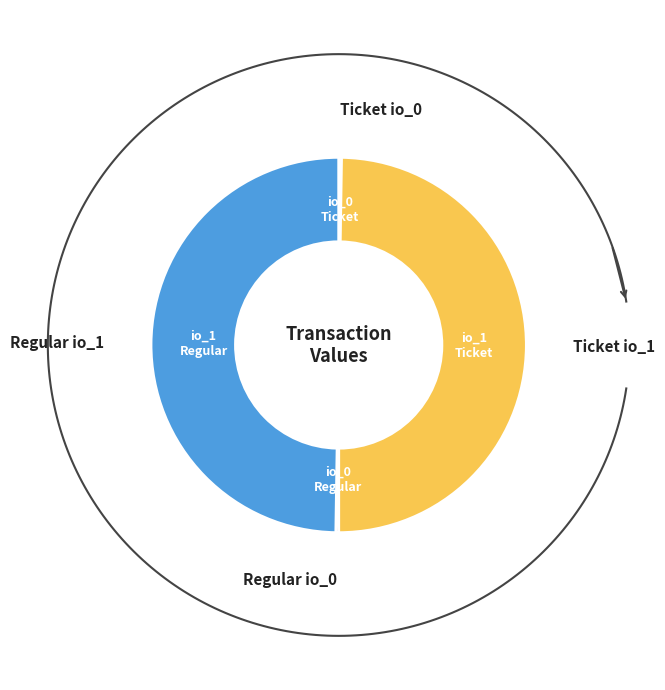

How many segments does this pie chart have?

4